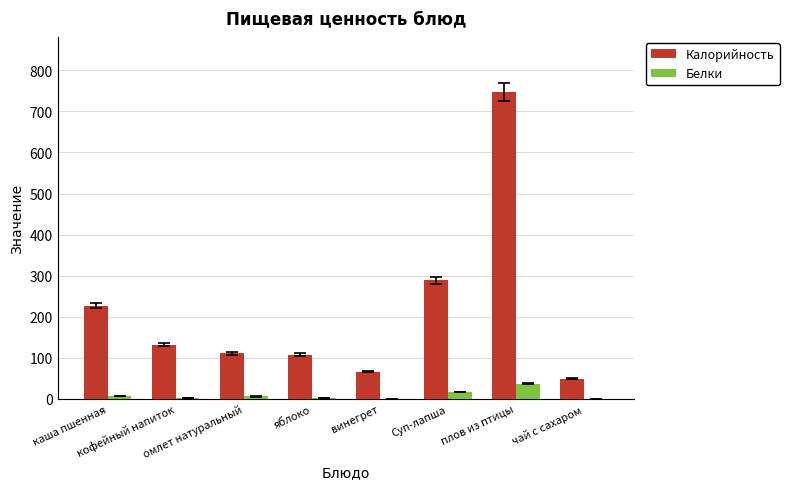

Which series has the largest total across all categories?

Калорийность